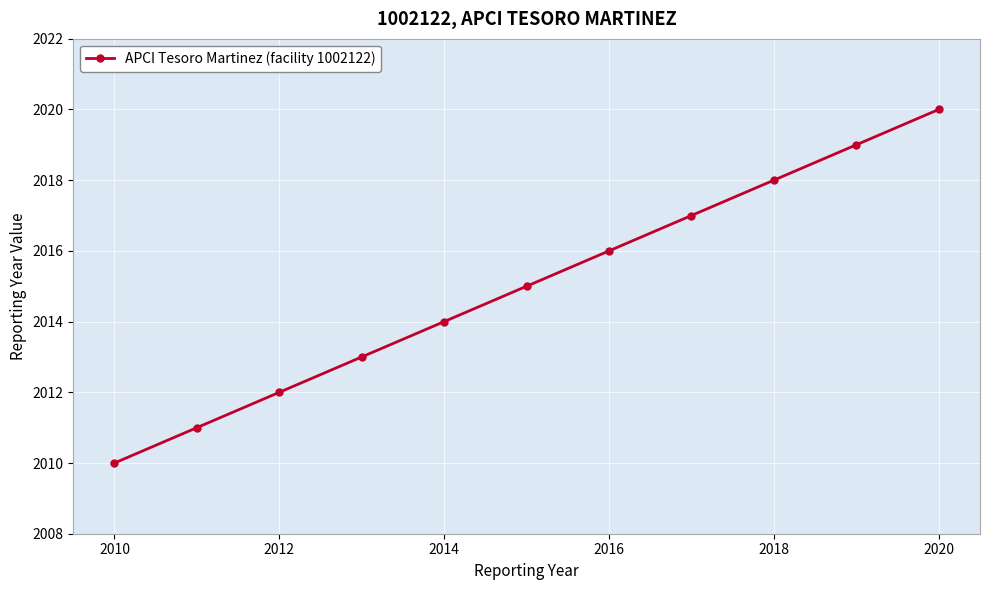

True or false: the data has more than 0 interior local peaks.

False